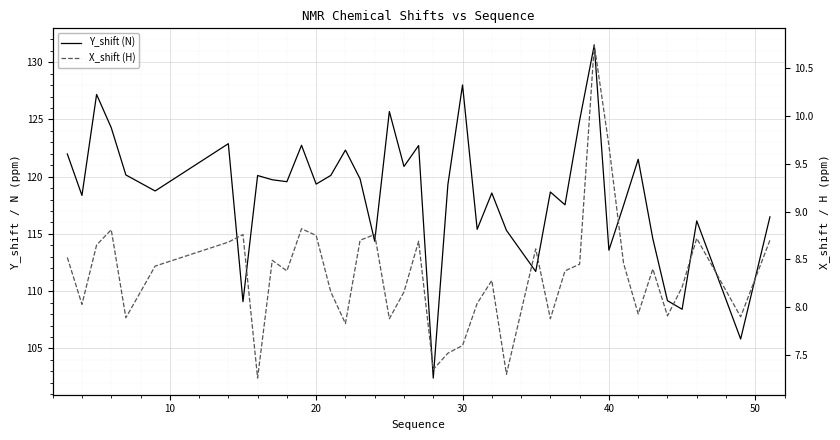

Reading left to right, extract all data points from this chart.

Y_shift (N): 122.0	118.4	127.2	124.3	120.2	118.8	122.9	109.1	120.1	119.7	119.6	122.7	119.3	120.1	122.3	119.8	114.4	125.7	120.9	122.7	102.4	119.3	128.0	115.4	118.6	115.3	111.7	118.7	117.5	124.9	131.5	113.6	117.5	121.5	114.6	109.2	108.4	116.1	105.8	116.5
X_shift (H): 8.5	8.0	8.7	8.8	7.9	8.4	8.7	8.8	7.3	8.5	8.4	8.8	8.8	8.2	7.8	8.7	8.8	7.9	8.2	8.7	7.3	7.5	7.6	8.0	8.3	7.3	8.6	7.9	8.4	8.4	10.7	9.7	8.5	7.9	8.4	7.9	8.2	8.7	7.9	8.7